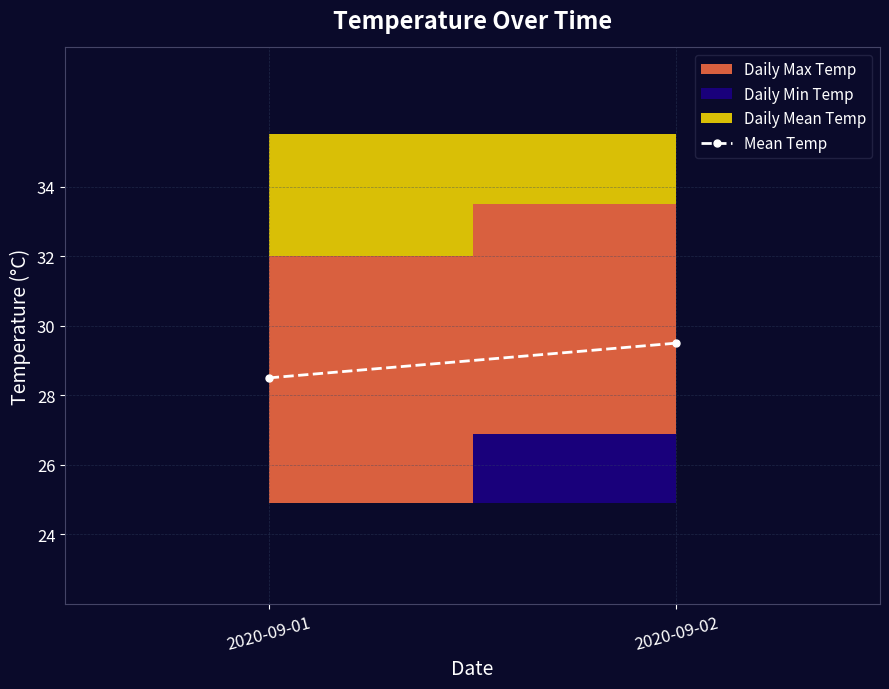

What is the average value?

29.0